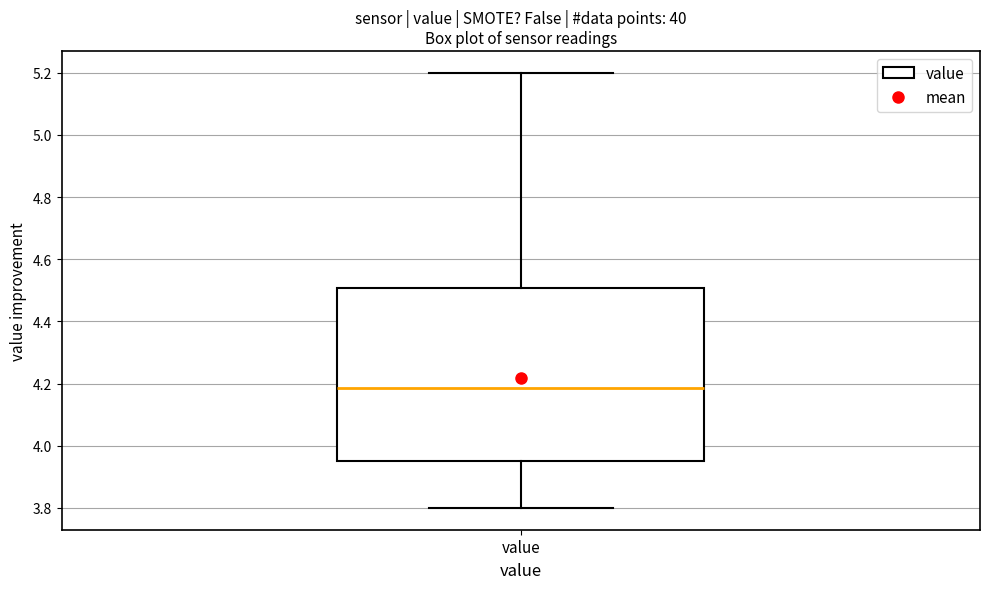

Where does the upper whisker of the box for value end on the y-axis? The values are not printed on the chart, so give them approximately, as read against the axis.

5.20